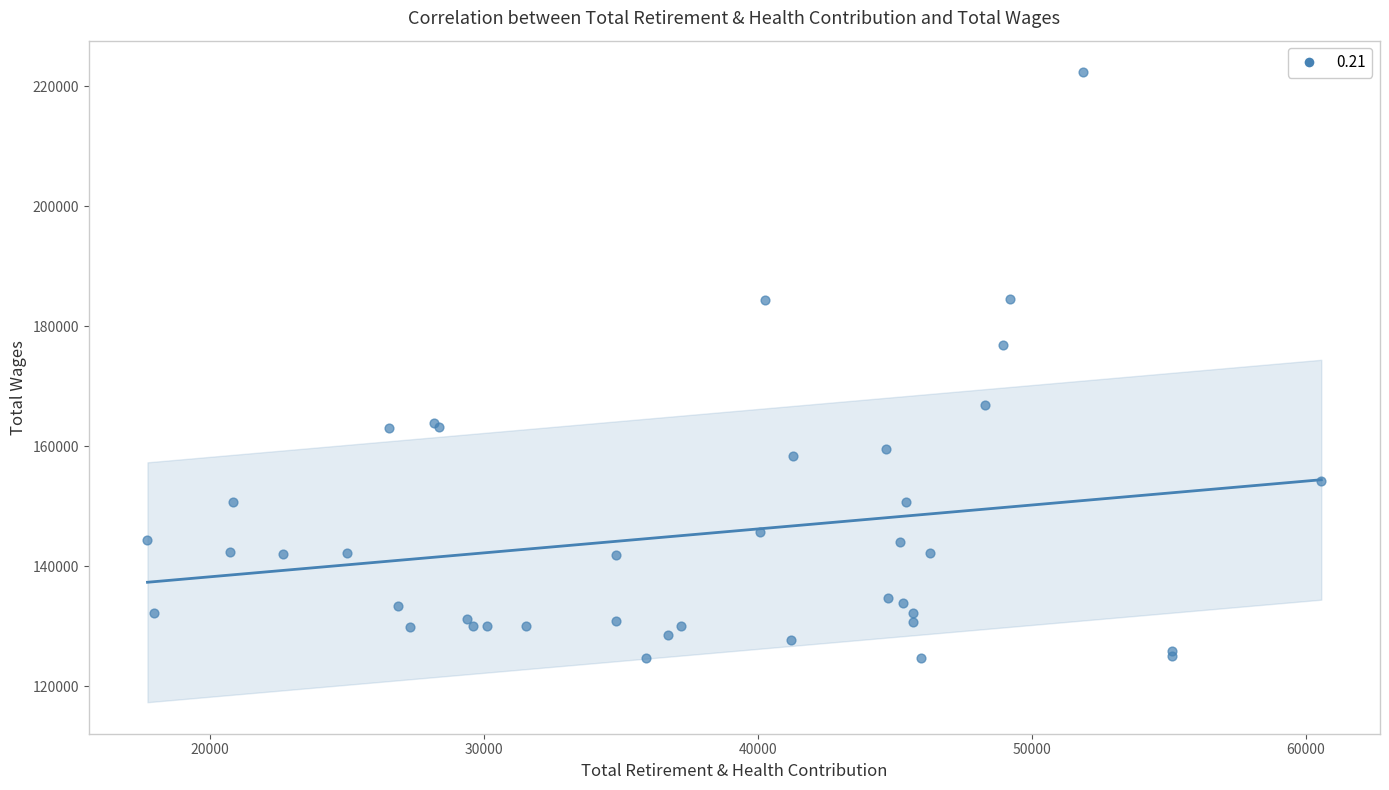

What Y value in the scatter plot is closest to 173521?

176912